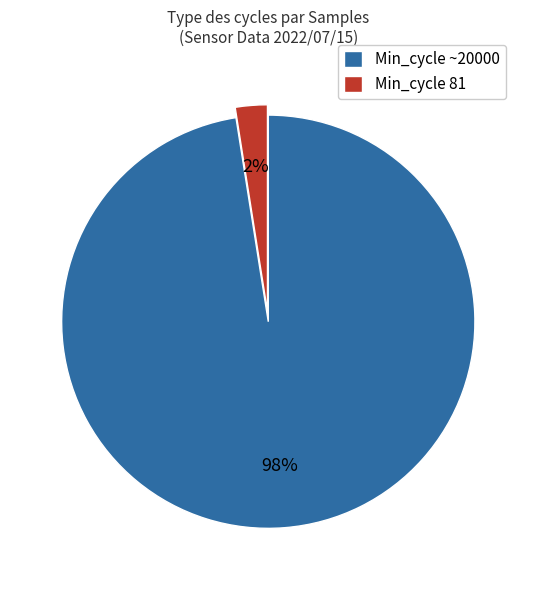

How many slices are in this pie chart?

2